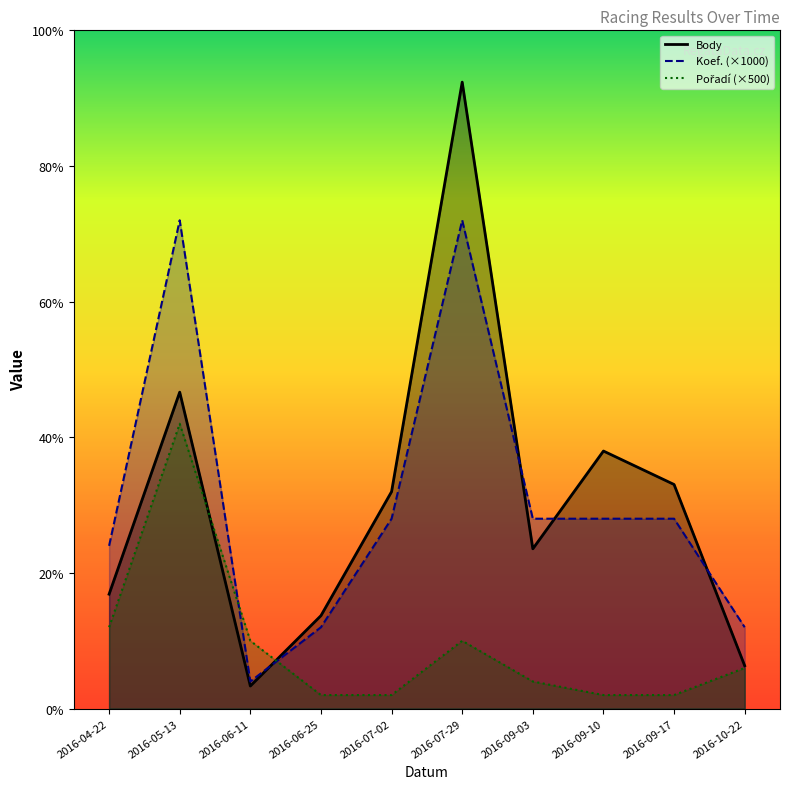

How many values in the Koef. series exceed 7000?

2